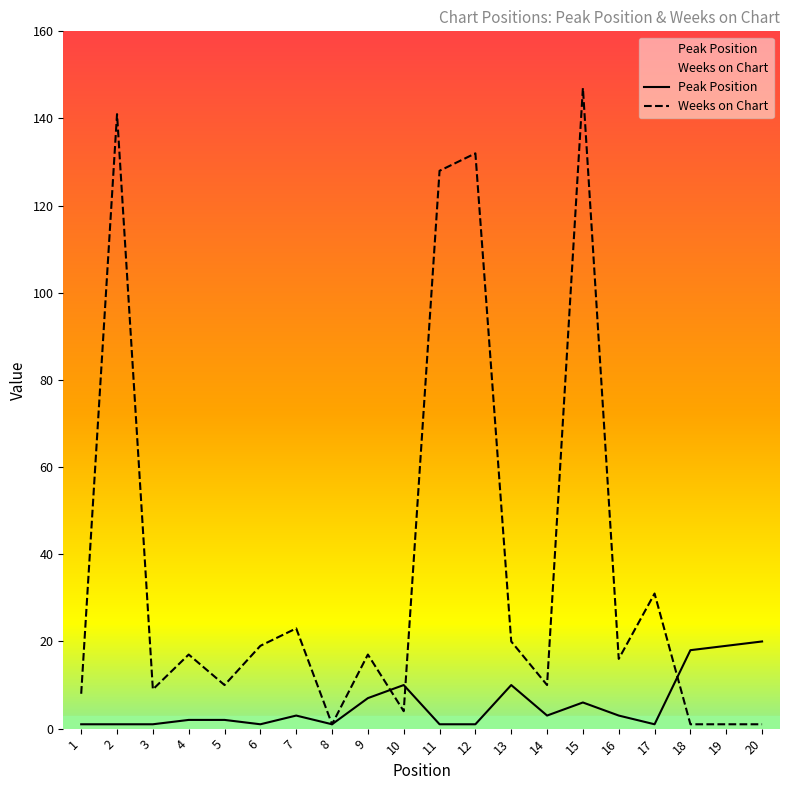

Rank the series by their average value, from highest to lowest.

Weeks on Chart, Peak Position